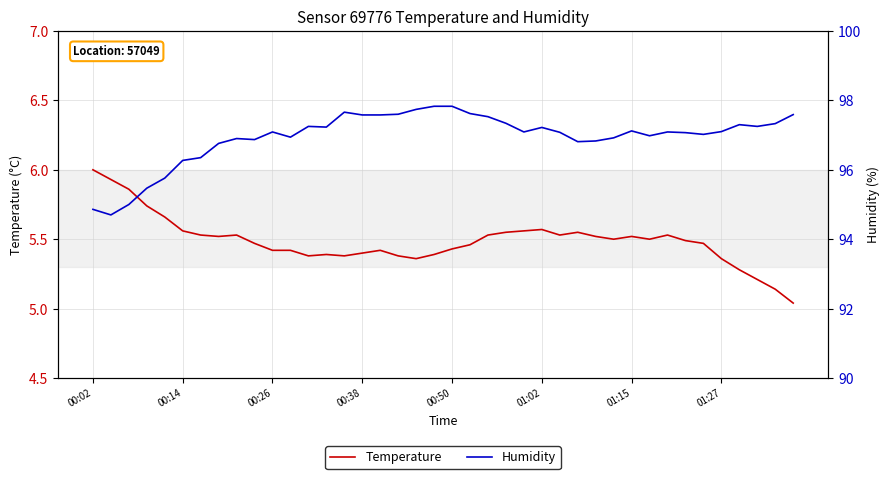

Which series has the largest total across all categories?

Humidity